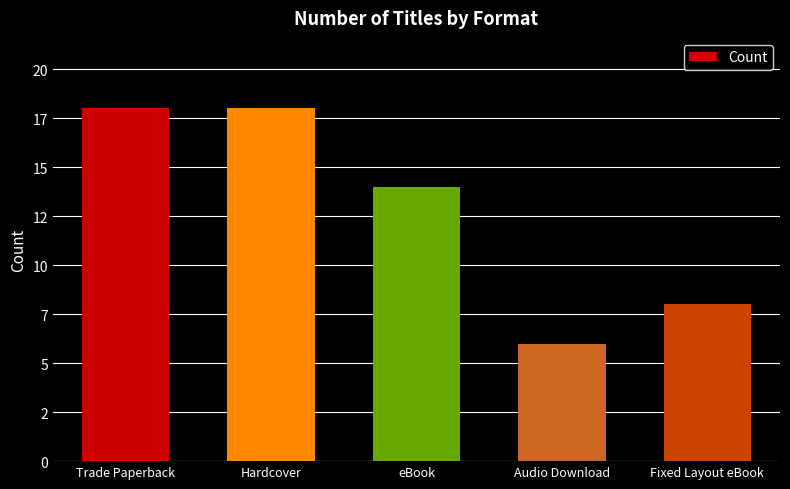

At which label does the data first exceed 14?

Trade Paperback